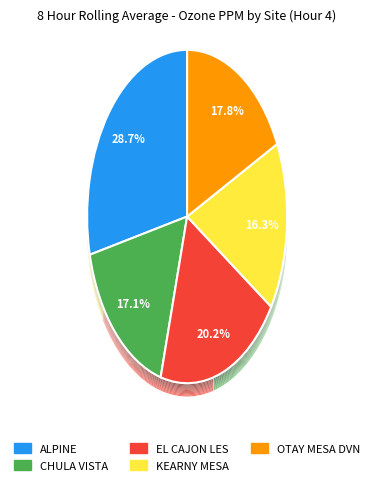

To the nearest percent, what portion does CHULA VISTA represent?

17%